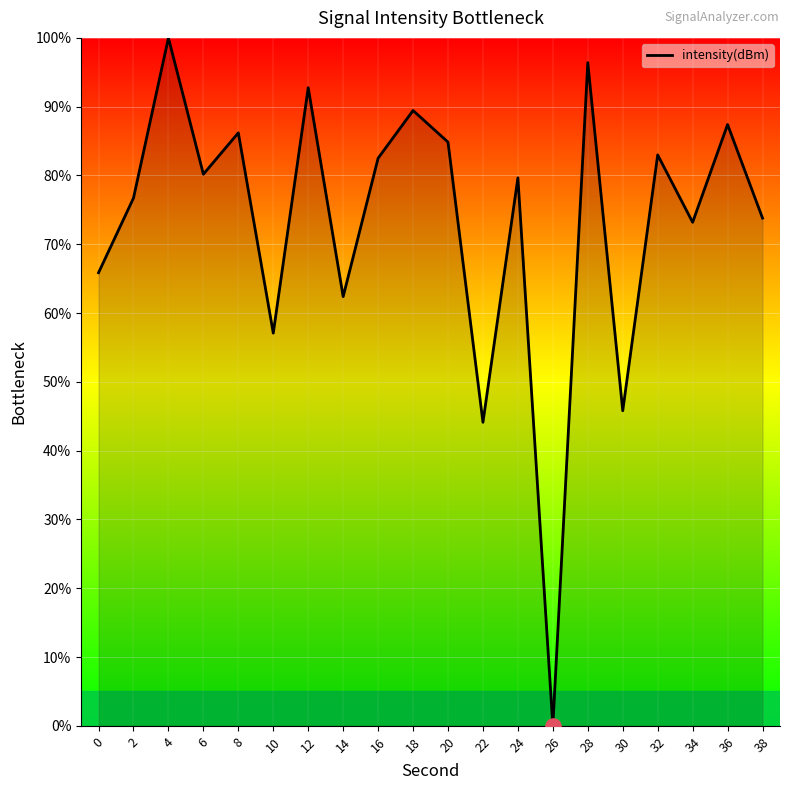

What is the change in value from 16 to 30?

-36.7